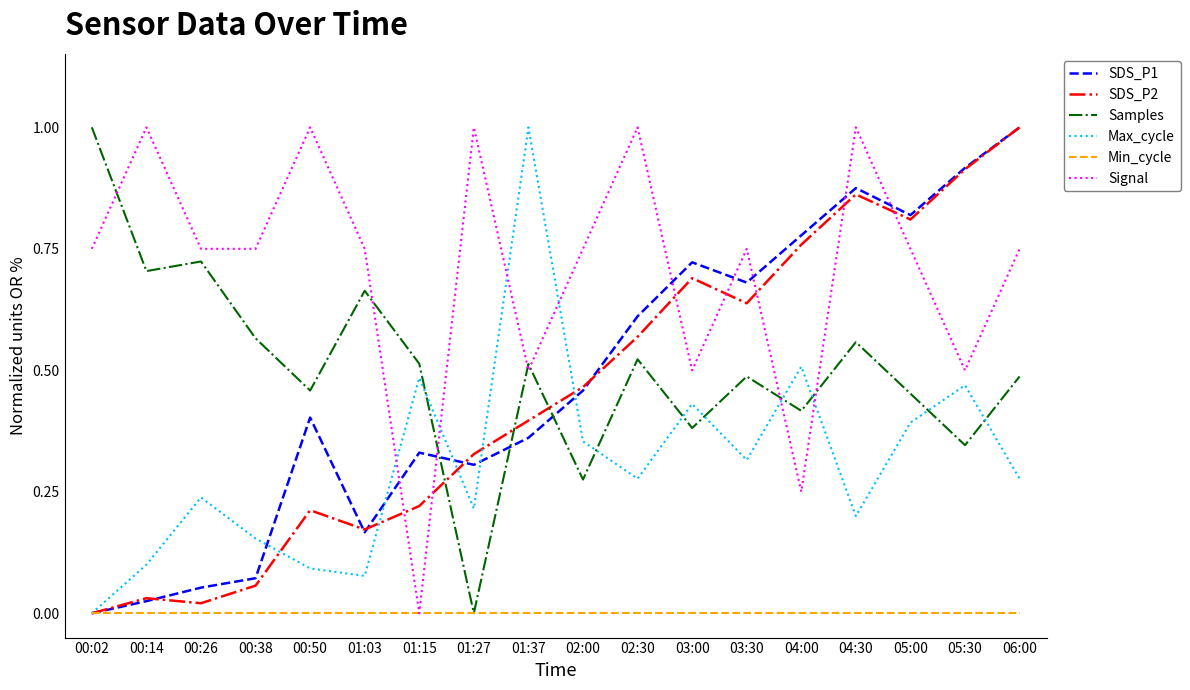

How many values in the SDS_P1 series exceed 0?

17